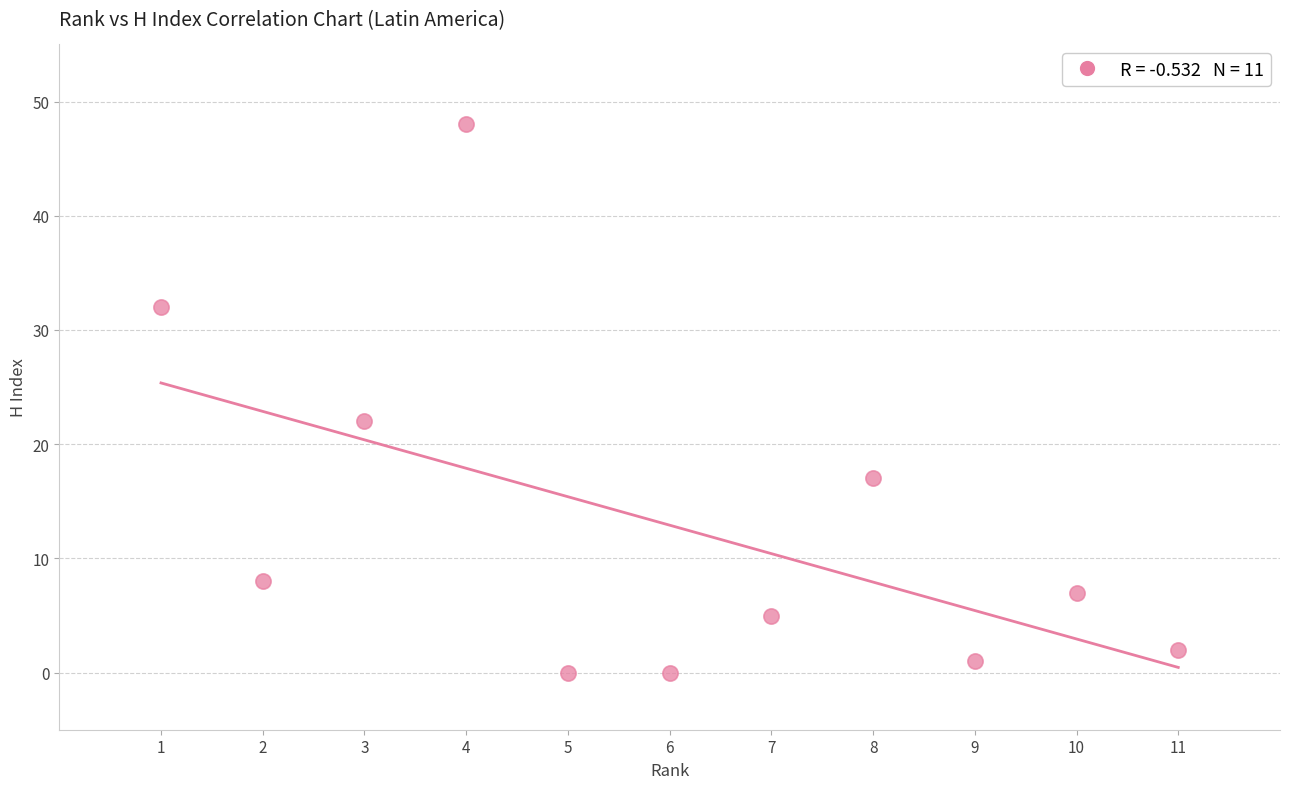

What Y value in the scatter plot is closest to 24?

22